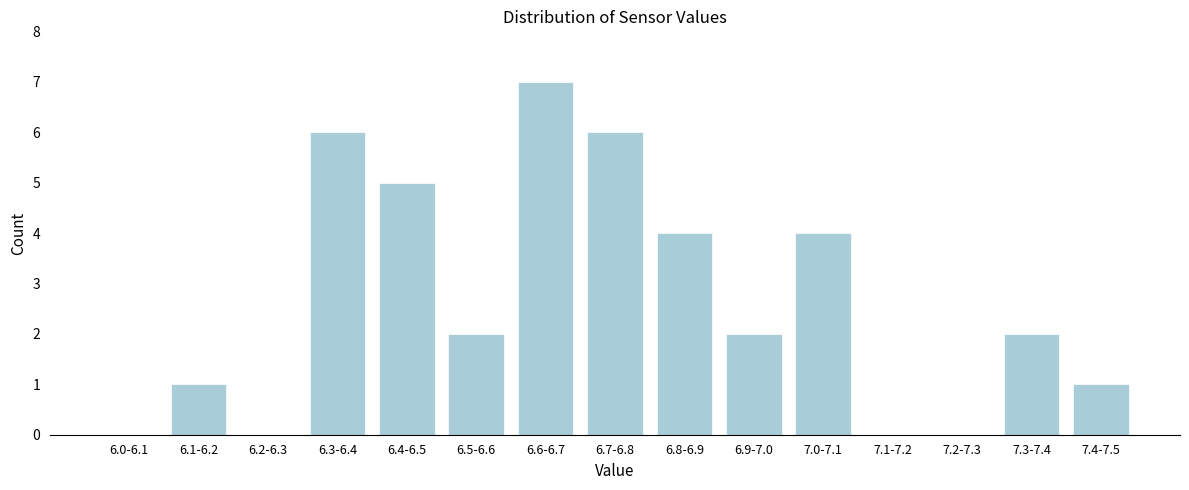

Reading left to right, transcribe all the data shown in this chart.

6.0-6.1=0	6.1-6.2=1	6.2-6.3=0	6.3-6.4=6	6.4-6.5=5	6.5-6.6=2	6.6-6.7=7	6.7-6.8=6	6.8-6.9=4	6.9-7.0=2	7.0-7.1=4	7.1-7.2=0	7.2-7.3=0	7.3-7.4=2	7.4-7.5=1